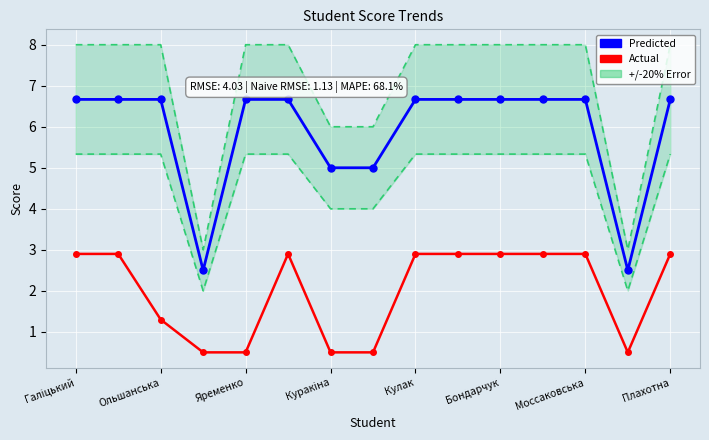

Where does the Predicted series first go above 6?

Галіцький